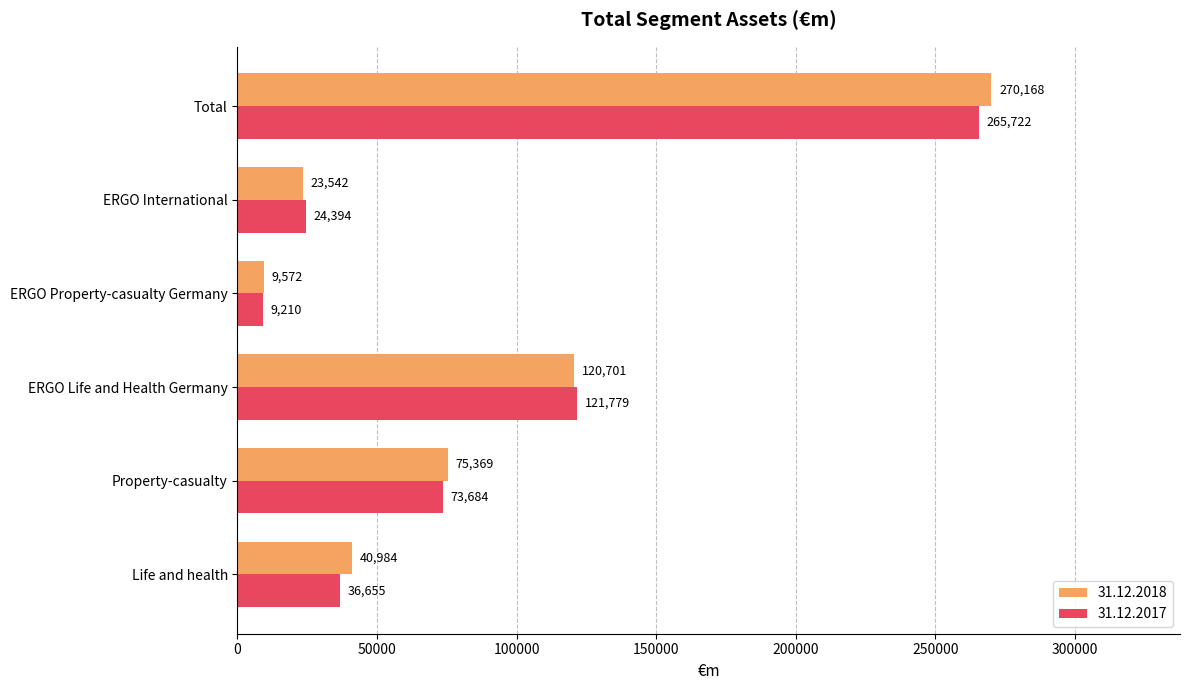

Between ERGO Life and Health Germany and Total, which series saw the biggest shift?

31.12.2018